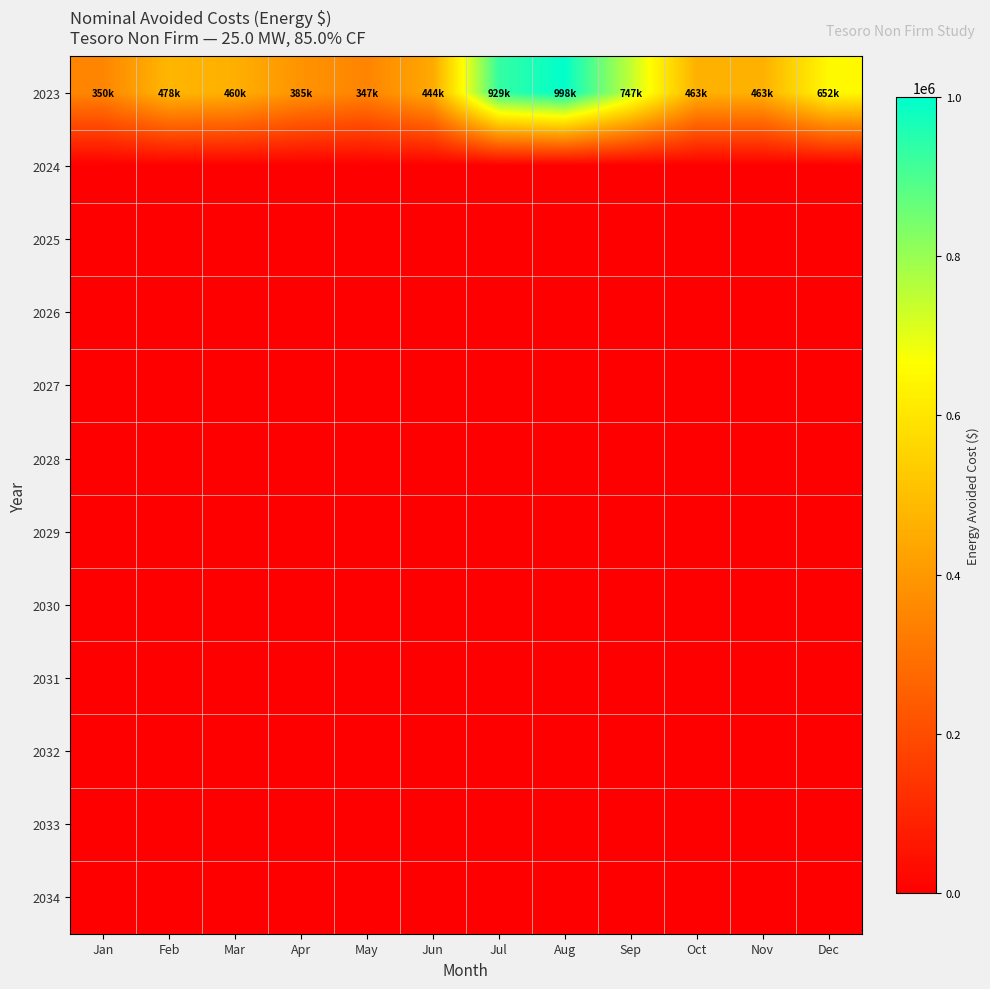

What is the total value across all series at Sep?

746624.8